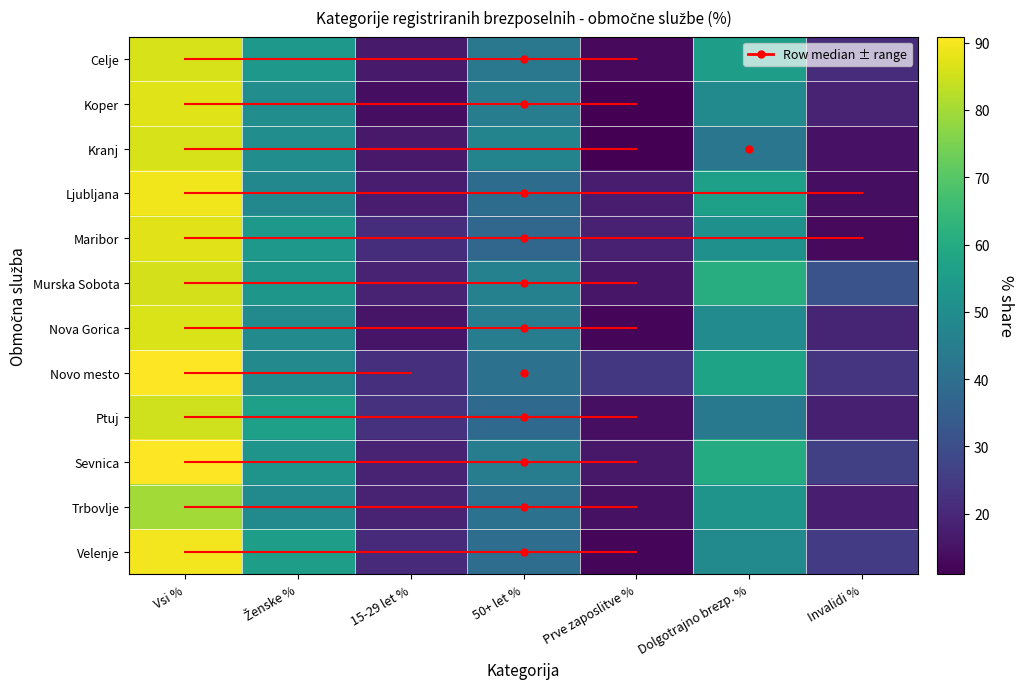

Reading right to left, list all the values displayed in this chart.

Celje: Invalidi %=21.0	Dolgotrajno brezp. %=55.4	Prve zaposlitve %=13.1	50+ let %=43.0	15-29 let %=16.9	Ženske %=53.5	Vsi %=86.1
Koper: Invalidi %=18.9	Dolgotrajno brezp. %=49.1	Prve zaposlitve %=11.0	50+ let %=44.8	15-29 let %=14.0	Ženske %=50.1	Vsi %=86.9
Kranj: Invalidi %=14.9	Dolgotrajno brezp. %=42.5	Prve zaposlitve %=11.2	50+ let %=47.2	15-29 let %=16.6	Ženske %=50.2	Vsi %=86.1
Ljubljana: Invalidi %=14.1	Dolgotrajno brezp. %=56.0	Prve zaposlitve %=17.6	50+ let %=39.1	15-29 let %=17.3	Ženske %=48.4	Vsi %=89.1
Maribor: Invalidi %=13.1	Dolgotrajno brezp. %=51.2	Prve zaposlitve %=18.4	50+ let %=37.3	15-29 let %=21.4	Ženske %=53.6	Vsi %=87.4
Murska Sobota: Invalidi %=31.4	Dolgotrajno brezp. %=60.8	Prve zaposlitve %=15.8	50+ let %=46.2	15-29 let %=18.8	Ženske %=53.4	Vsi %=85.7
Nova Gorica: Invalidi %=19.4	Dolgotrajno brezp. %=49.7	Prve zaposlitve %=12.2	50+ let %=44.8	15-29 let %=15.6	Ženske %=49.4	Vsi %=86.3
Novo mesto: Invalidi %=23.0	Dolgotrajno brezp. %=57.5	Prve zaposlitve %=24.0	50+ let %=41.0	15-29 let %=21.9	Ženske %=48.7	Vsi %=90.9
Ptuj: Invalidi %=18.0	Dolgotrajno brezp. %=43.3	Prve zaposlitve %=14.2	50+ let %=38.5	15-29 let %=22.4	Ženske %=56.0	Vsi %=85.0
Sevnica: Invalidi %=26.2	Dolgotrajno brezp. %=60.2	Prve zaposlitve %=16.1	50+ let %=44.6	15-29 let %=18.7	Ženske %=52.3	Vsi %=90.6
Trbovlje: Invalidi %=17.6	Dolgotrajno brezp. %=52.5	Prve zaposlitve %=14.6	50+ let %=40.7	15-29 let %=18.7	Ženske %=49.2	Vsi %=79.7
Velenje: Invalidi %=25.0	Dolgotrajno brezp. %=49.0	Prve zaposlitve %=12.3	50+ let %=39.5	15-29 let %=20.4	Ženske %=55.7	Vsi %=89.5